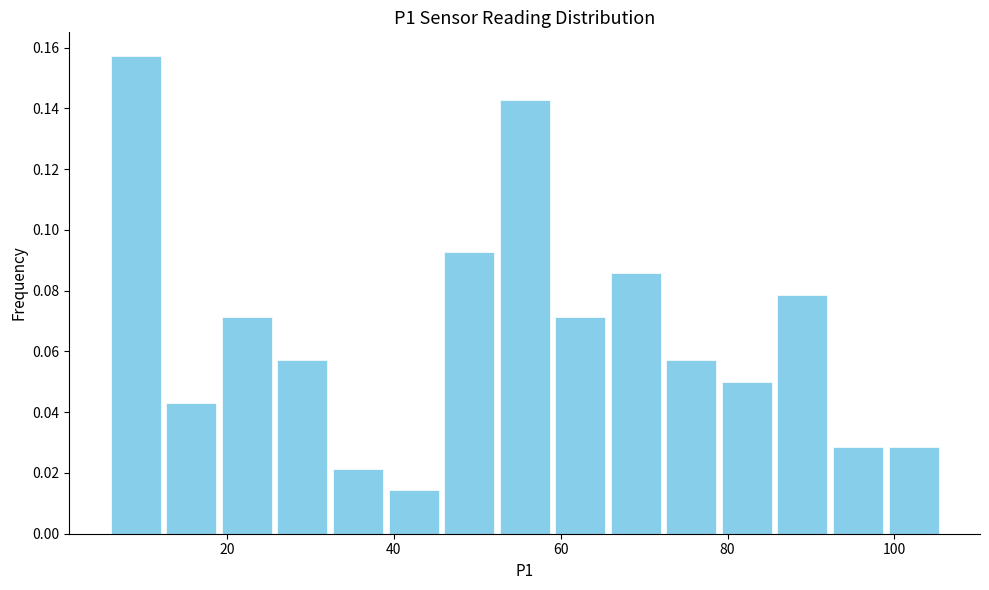

Read against the x-axis, roughly where is the centre of the tallest bar?

10